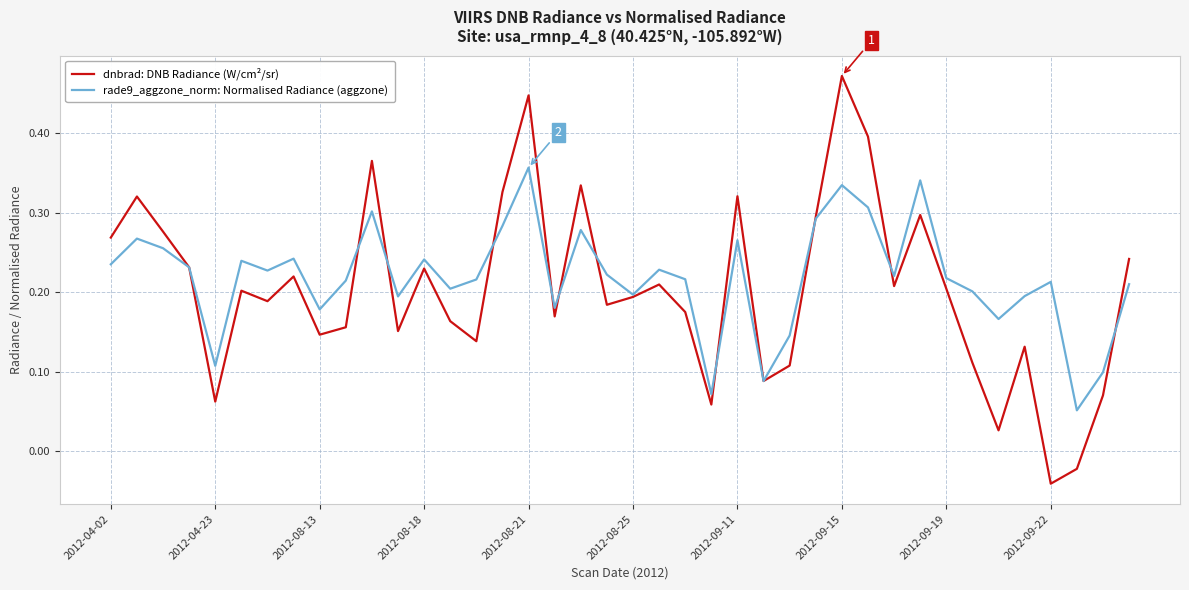

Which series has the largest range (max minus min)?

dnbrad: DNB Radiance (W/cm²/sr)